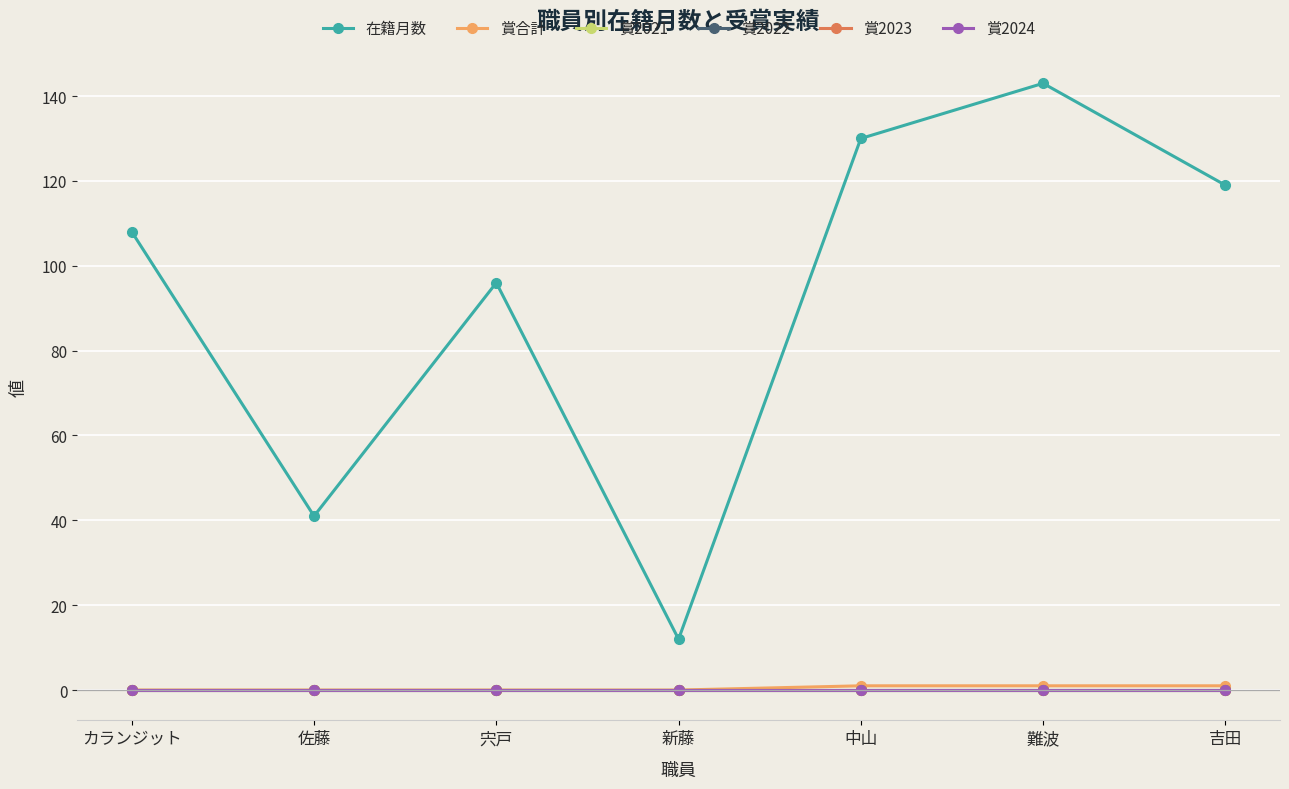

Is this an area chart (filled region under the line)?

No